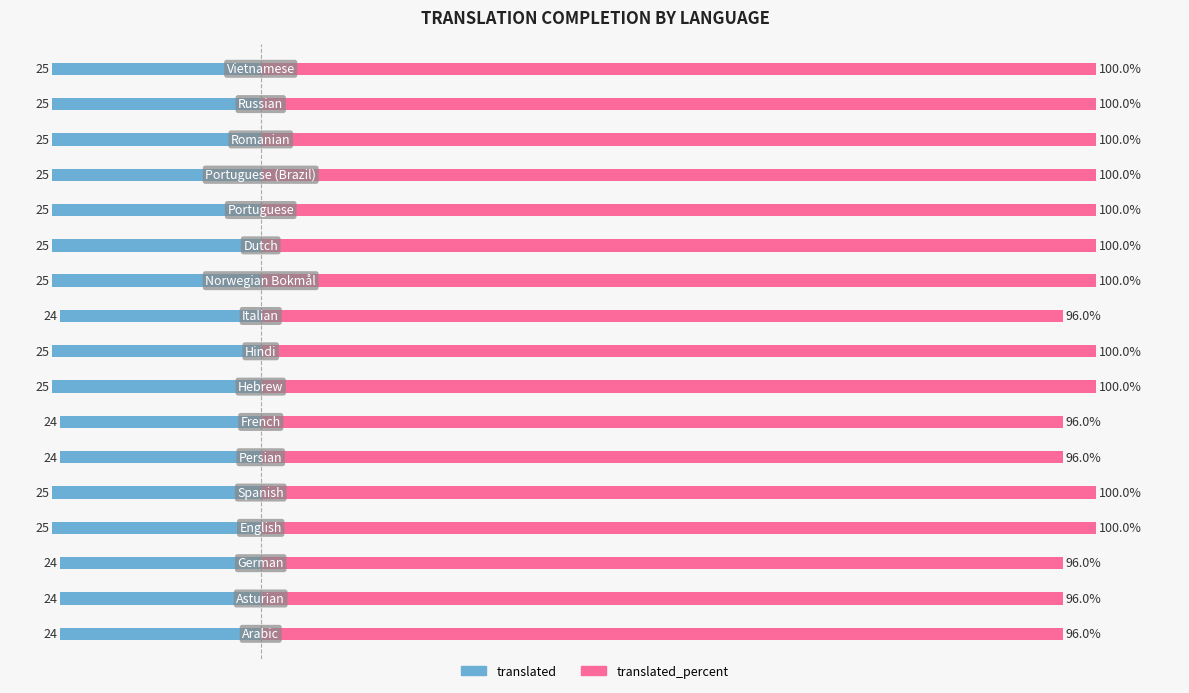

What value does the translated series have at 14?

-25